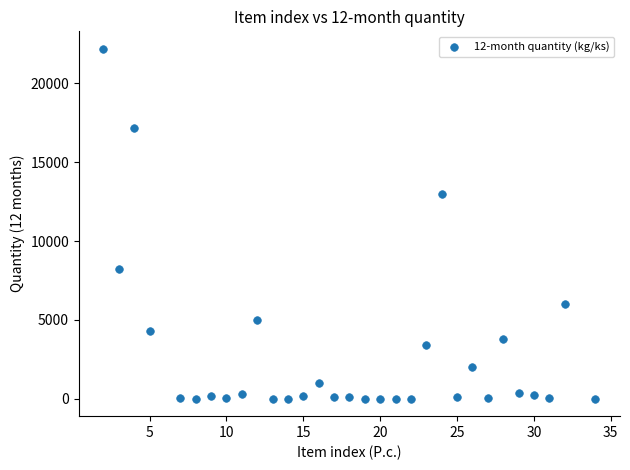

What Y value in the scatter plot is closest to 11101?

13000